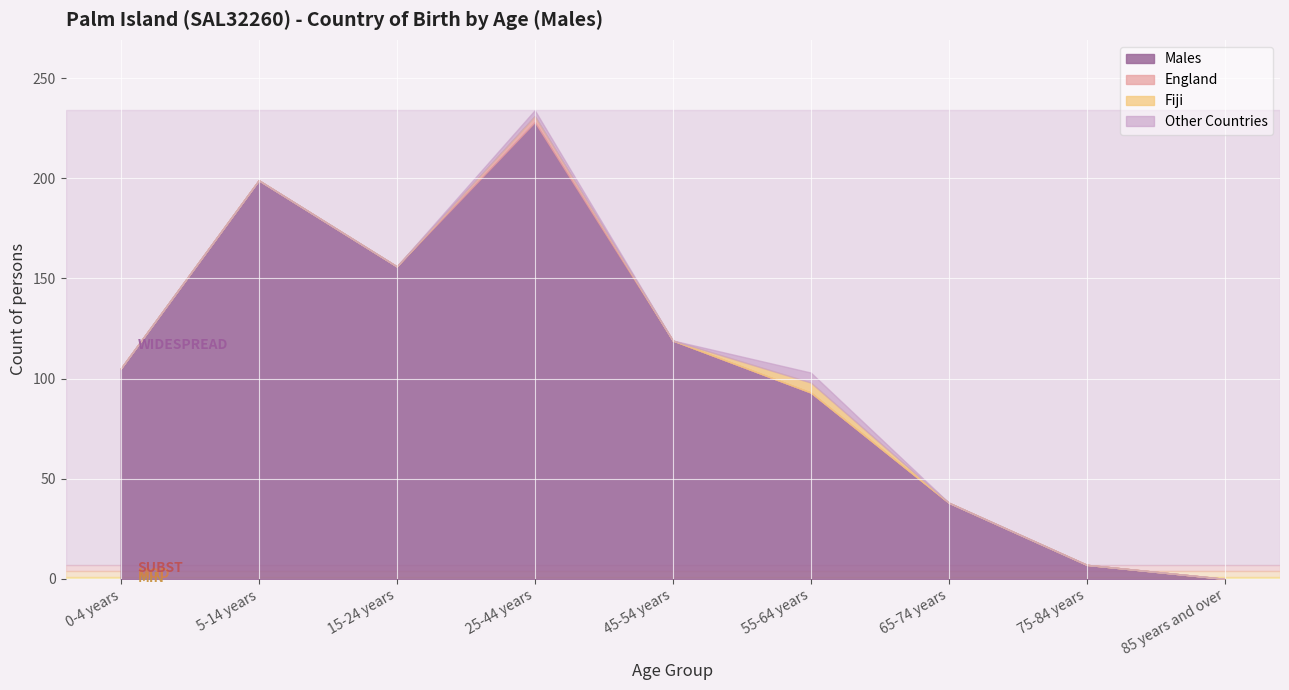

At which category is the sum across all series the highest?

25-44 years